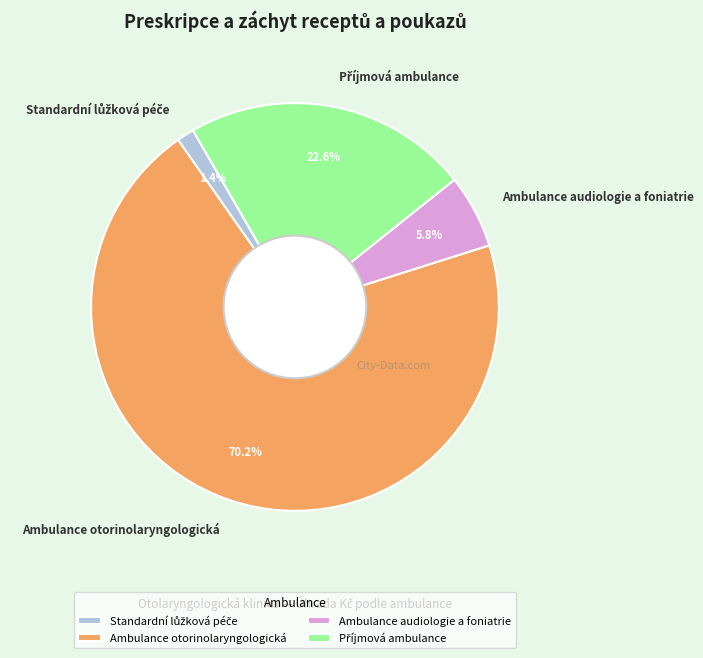

Combined, do Ambulance otorinolaryngologická and Ambulance audiologie a foniatrie account for over 50%?

Yes